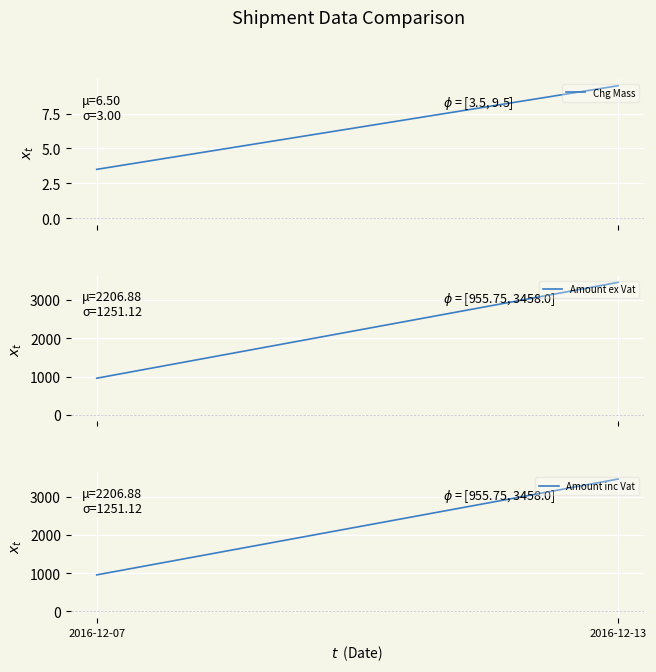

Is the value of Chg Mass at 2016-12-13 greater than the value of Amount ex Vat at 2016-12-13?

No